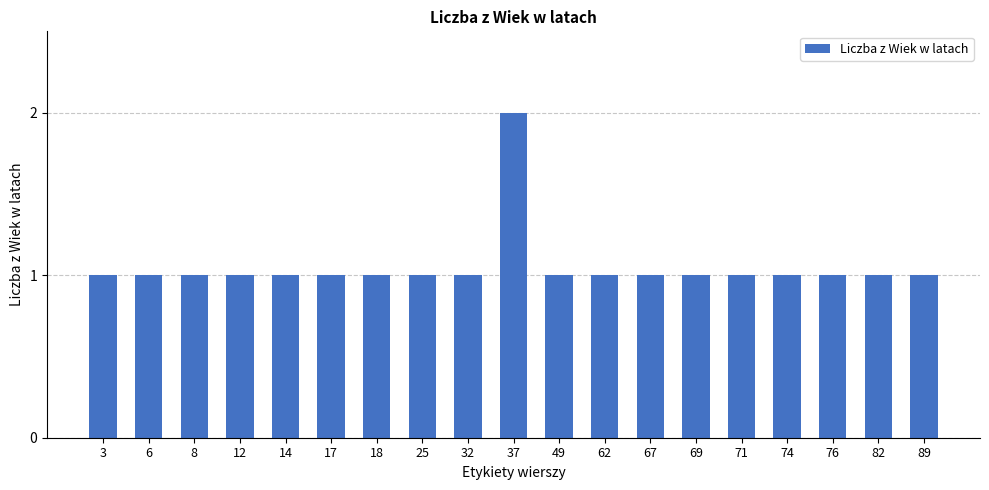

Is it true that the value at 82 is 0?

False